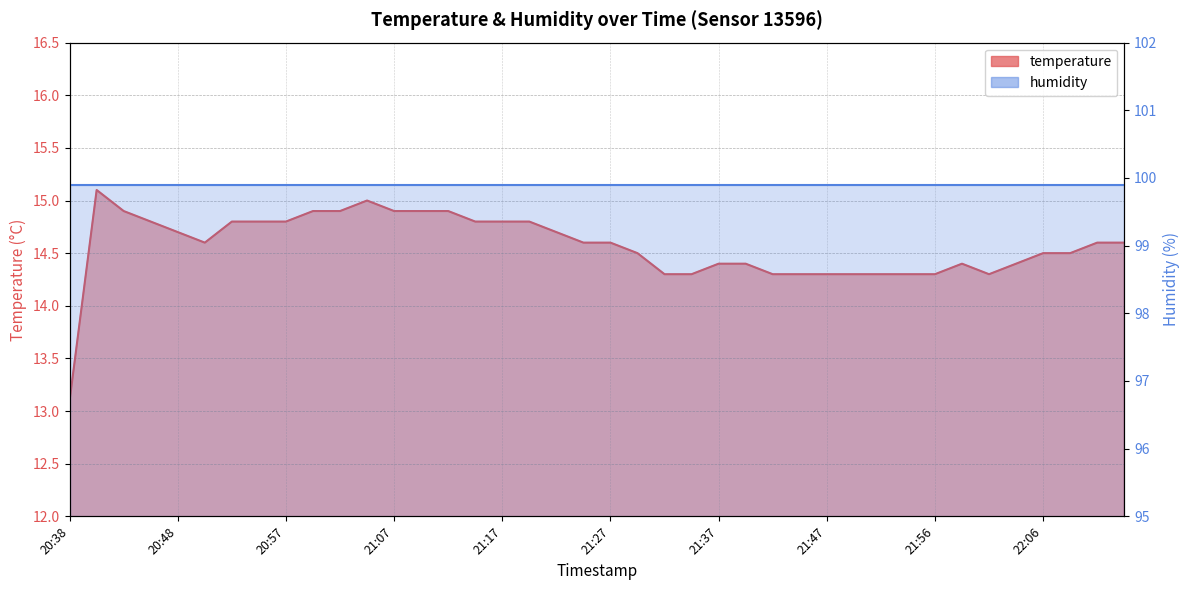

Rank the categories by value from highest to lowest.

20:40, 21:05, 20:43, 21:00, 21:02, 21:07, 21:10, 21:12, 20:45, 20:52, 20:55, 20:57, 21:15, 21:17, 21:19, 20:48, 21:22, 20:50, 21:24, 21:27, 22:11, 22:14, 21:29, 22:06, 22:09, 21:37, 21:39, 21:59, 22:04, 21:32, 21:34, 21:42, 21:44, 21:47, 21:49, 21:51, 21:54, 21:56, 22:01, 20:38